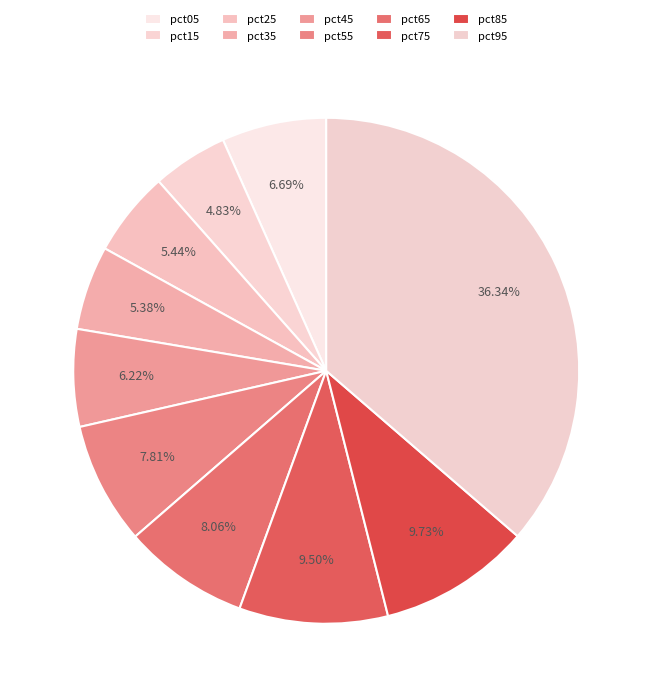

To the nearest percent, what portion does pct85 represent?

10%